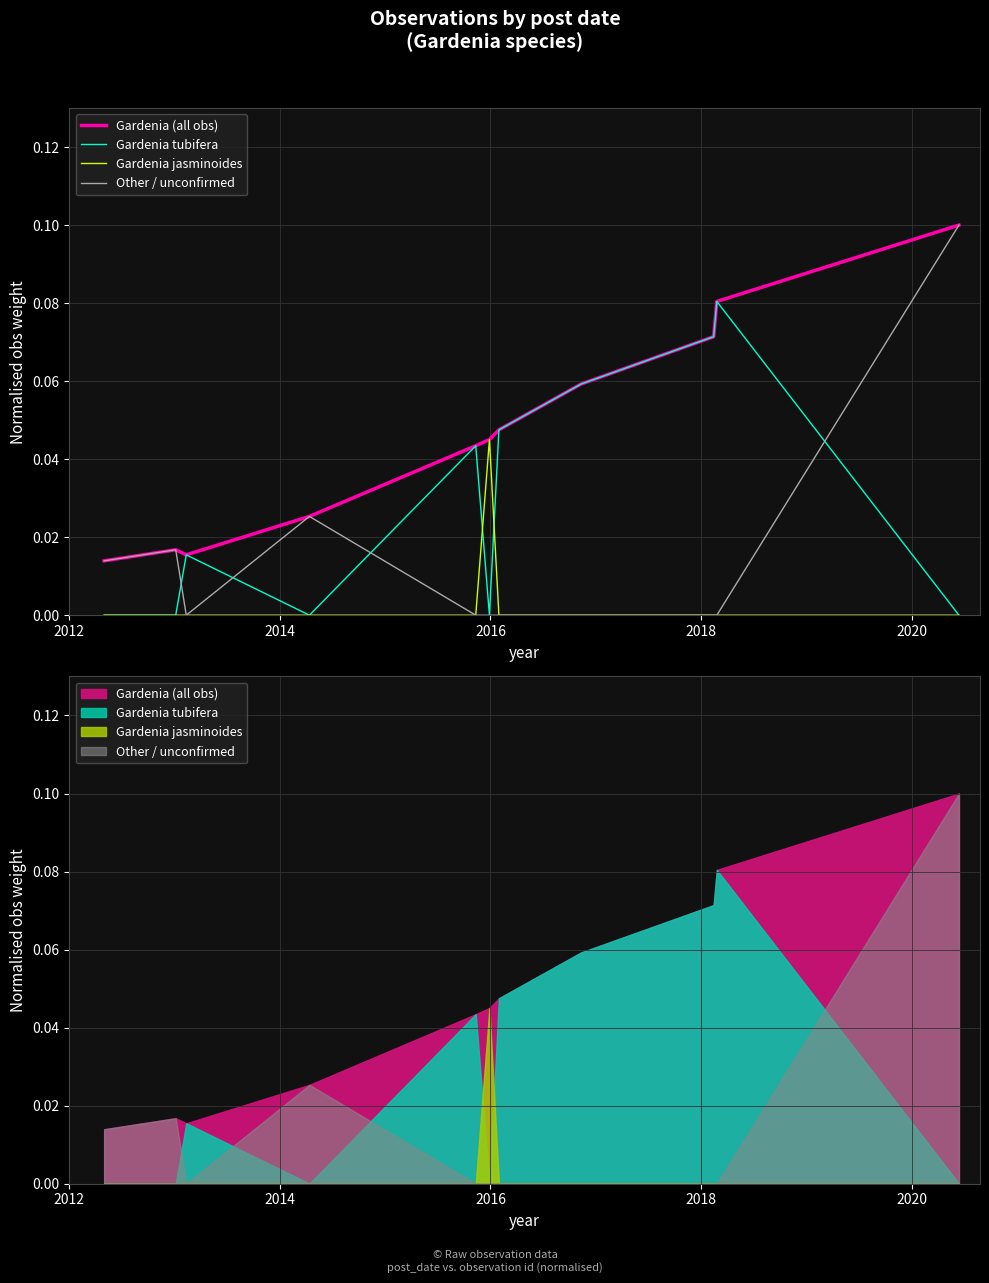

What is the difference between the second highest and second lowest values in the Gardenia tubifera series?

0.1